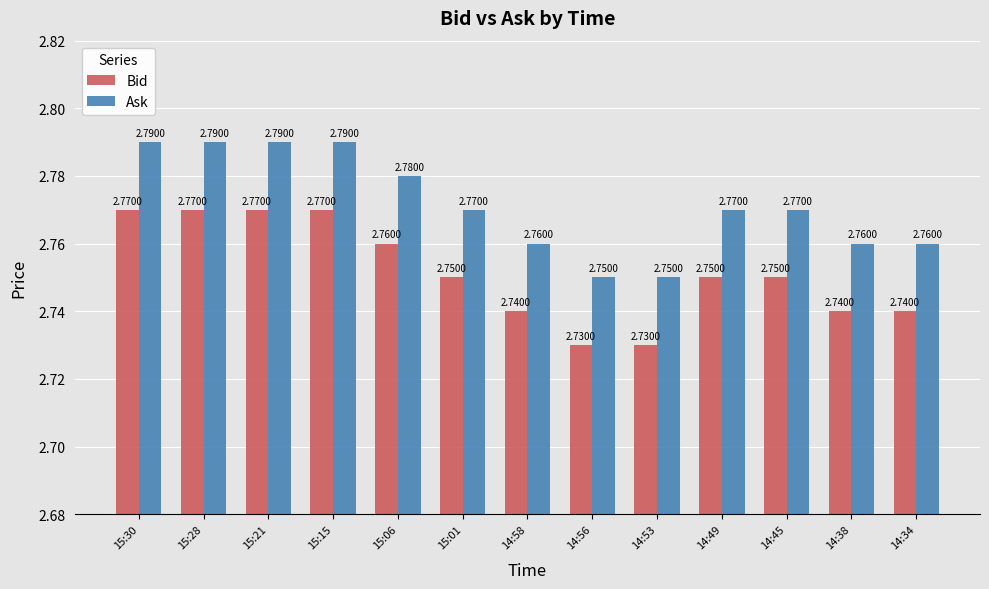

How many bars are there in total?

26